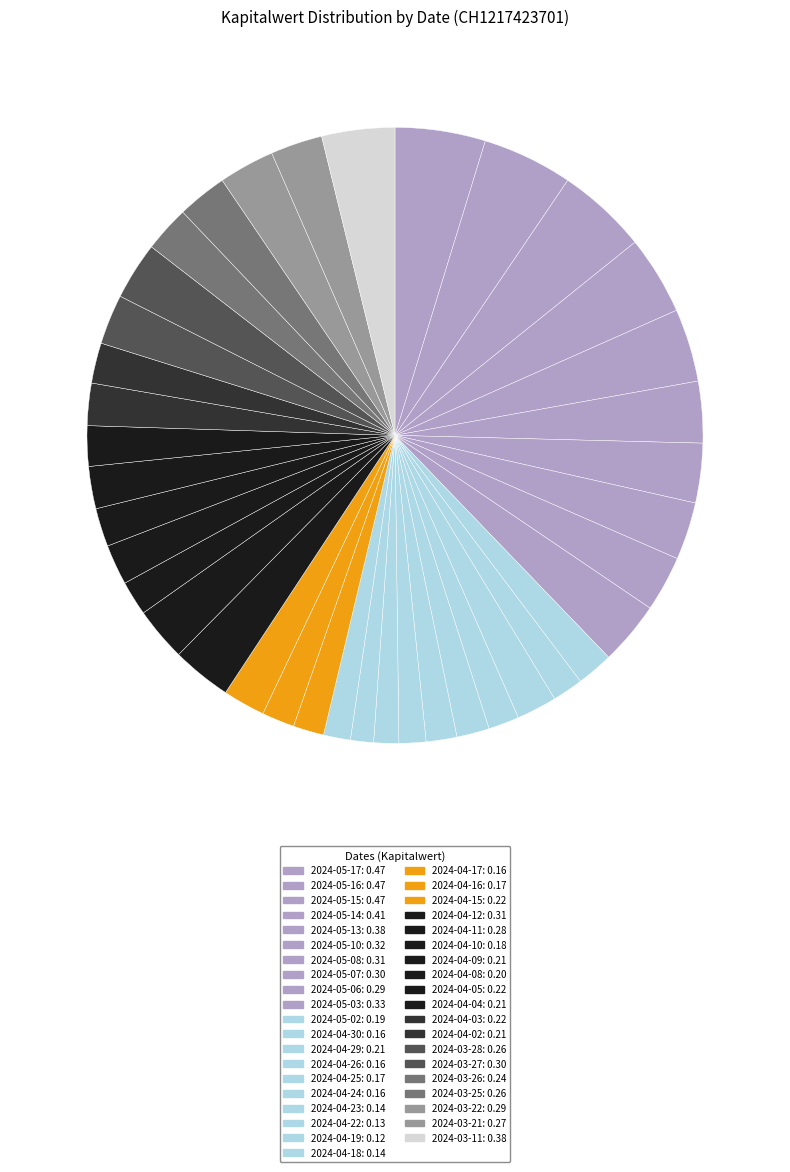

To the nearest percent, what is the combined percentage of 2024-03-27 and 2024-03-28?

6%